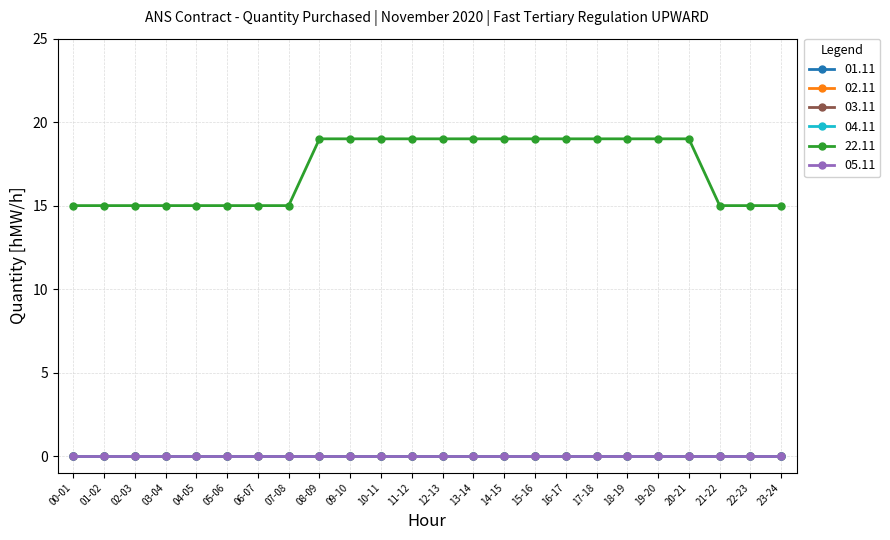

Is this an area chart (filled region under the line)?

No